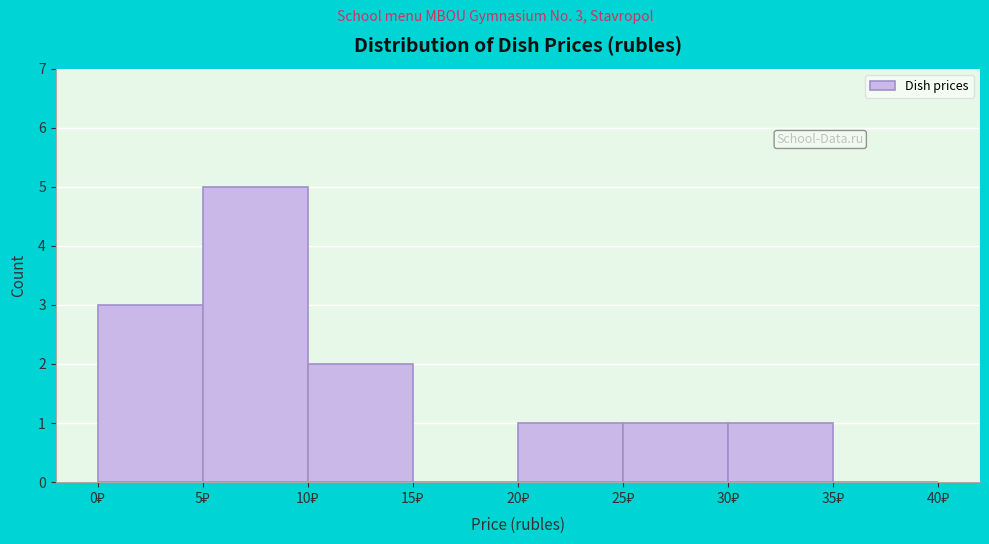

Which range on the x-axis has the tallest bar?

5 to 10